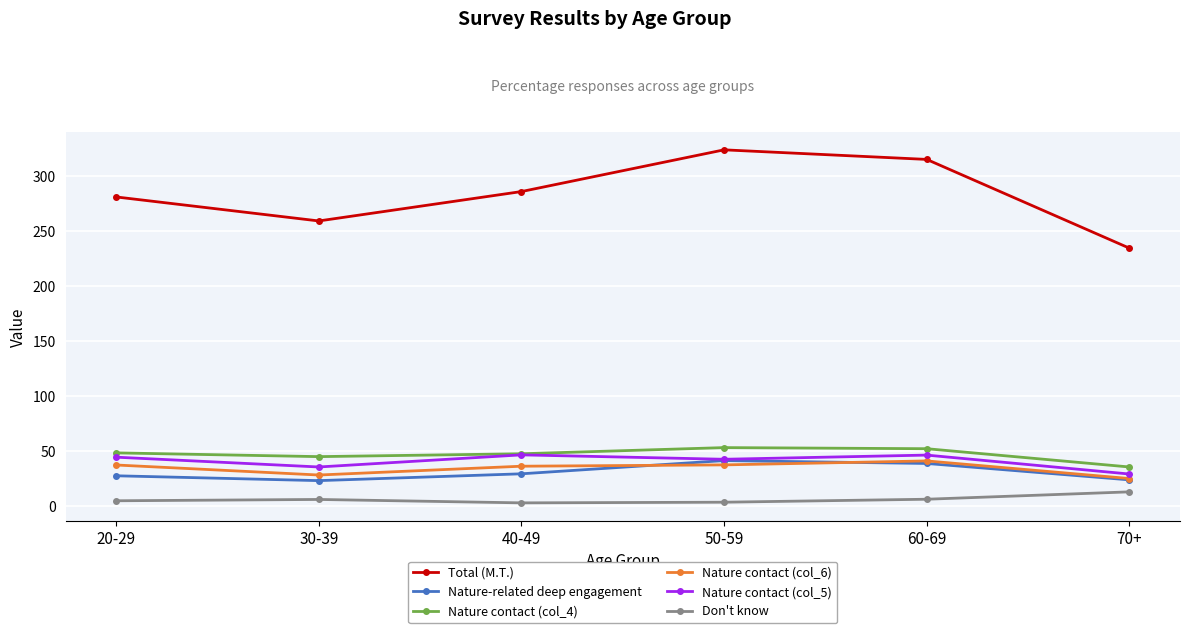

True or false: Nature contact (col_4) has more than 2 points higher than both neighbors.

False